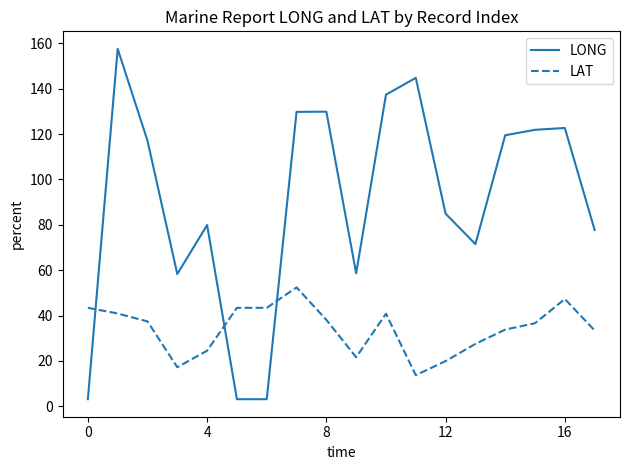

List the series in order of their overall mean, highest first.

LONG, LAT